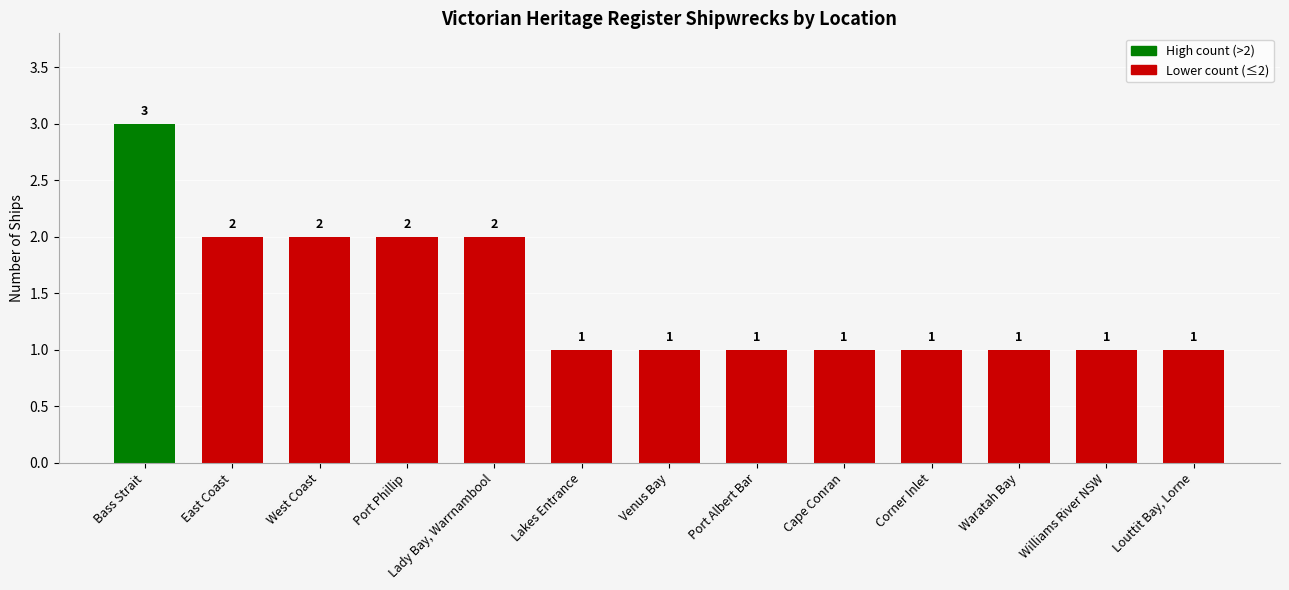

Does the chart contain any negative values?

No